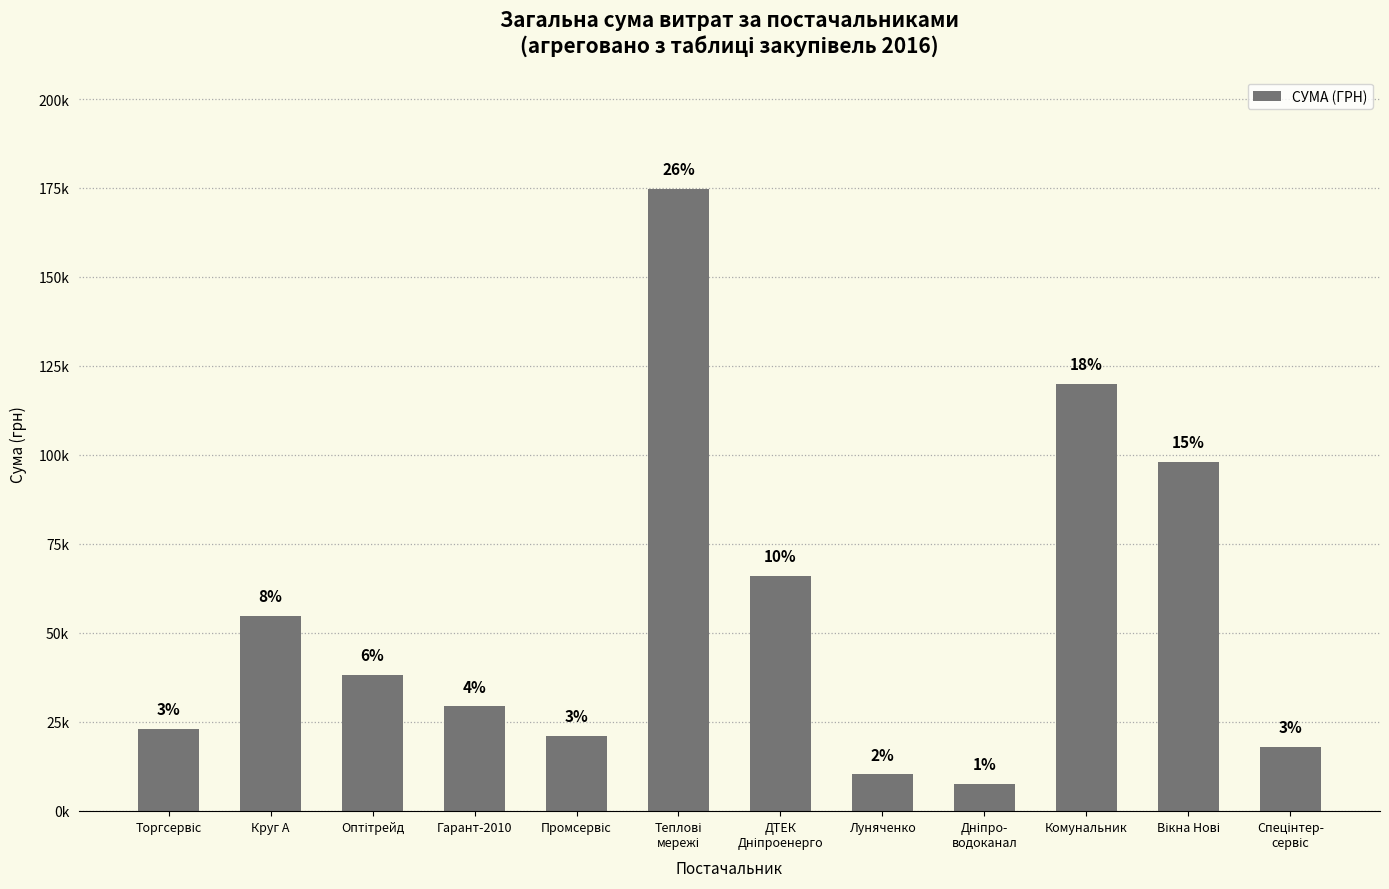

What is the maximum value shown in the chart?

174811.3